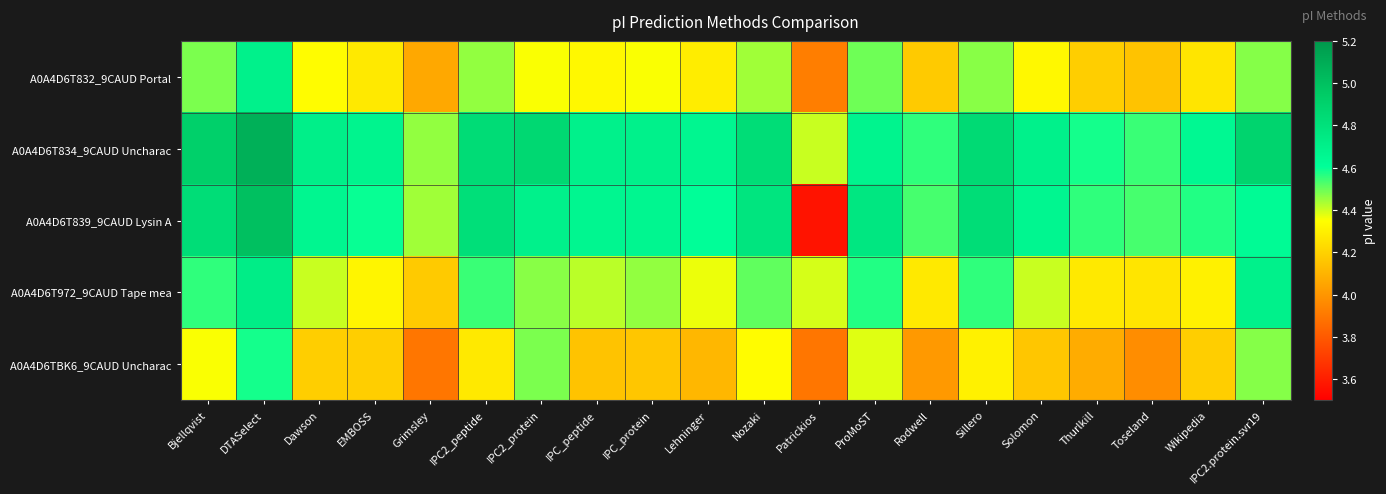

What is the total value across all series at Grimsley?

21.0